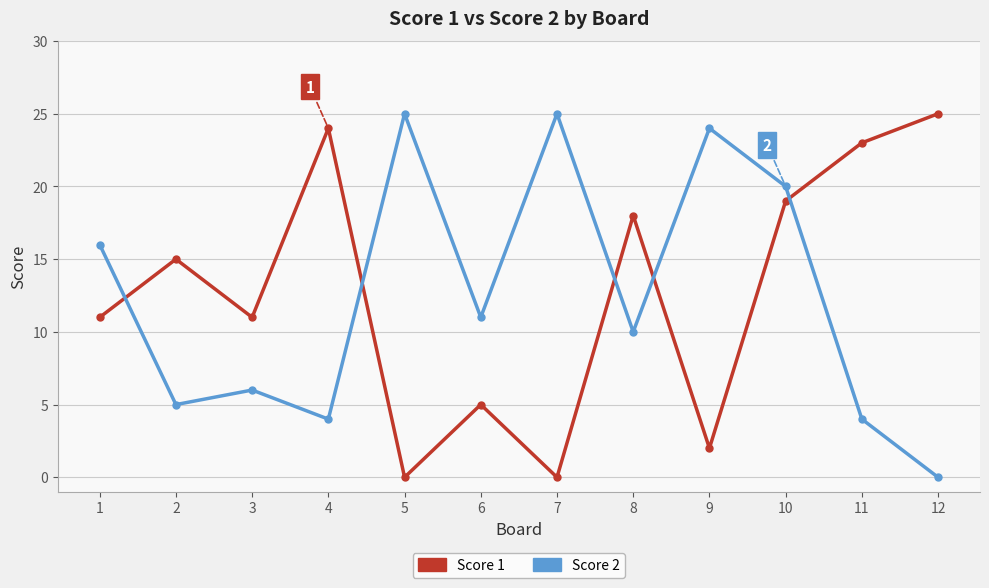

At 1, list the series in order from smallest to largest.

Score 1, Score 2